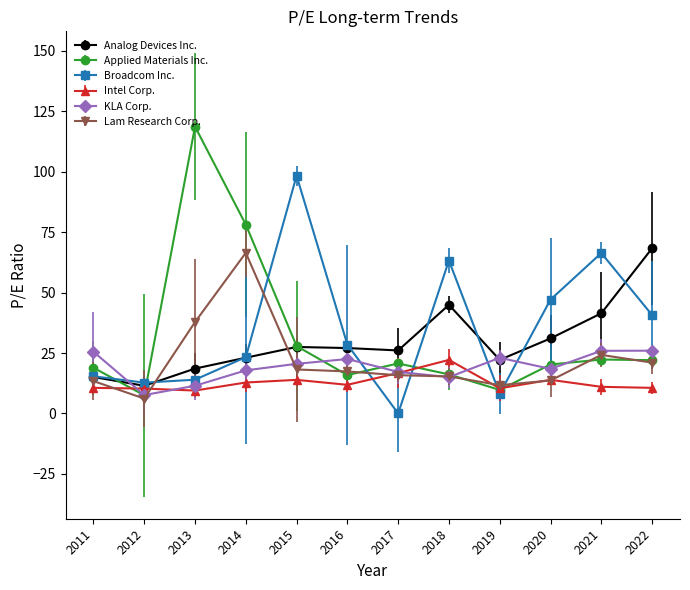

What is the greatest value displayed?

118.7